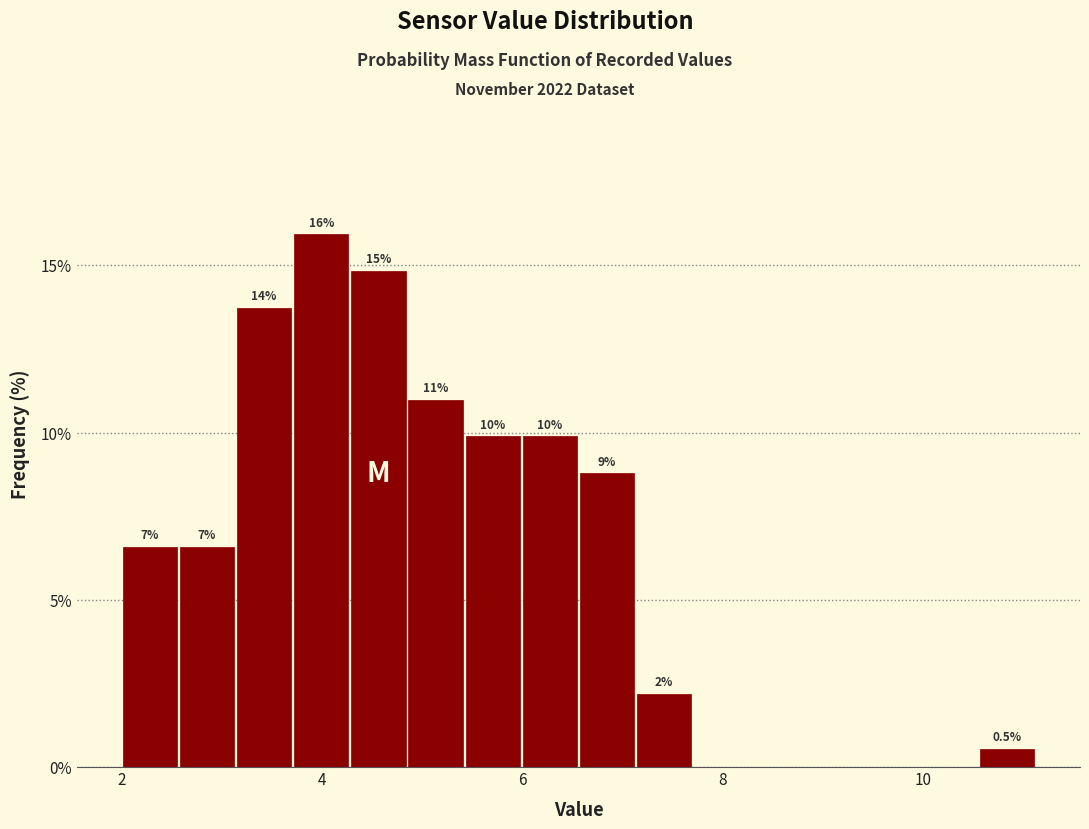

Read against the x-axis, roughly where is the centre of the tallest bar?

4.0